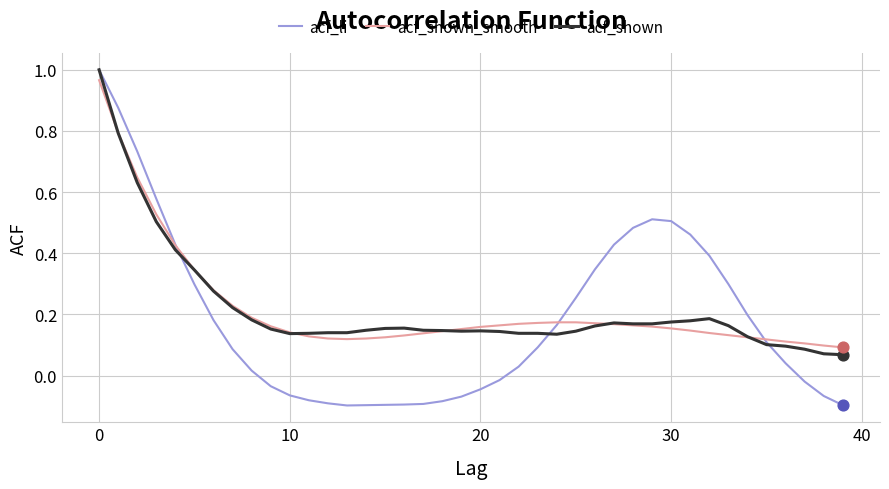

What are all the series names shown in the legend?

acf_li, acf_shown_smooth, acf_shown